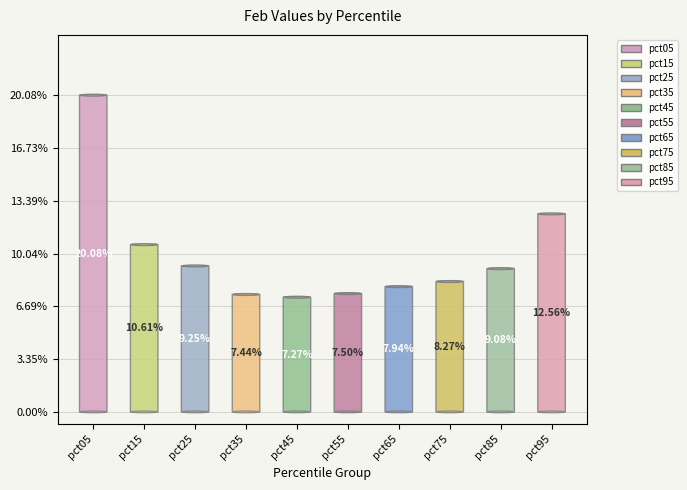

Which slice is the largest?

pct05